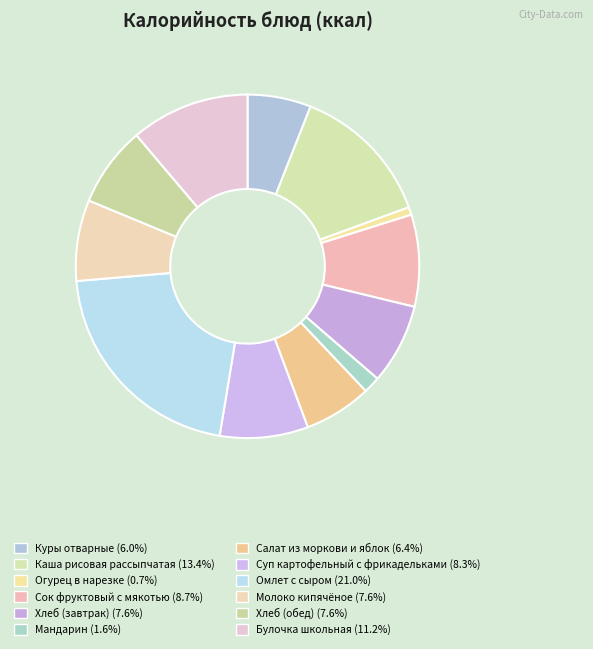

What percentage is the Булочка школьная slice, to the nearest percent?

11%